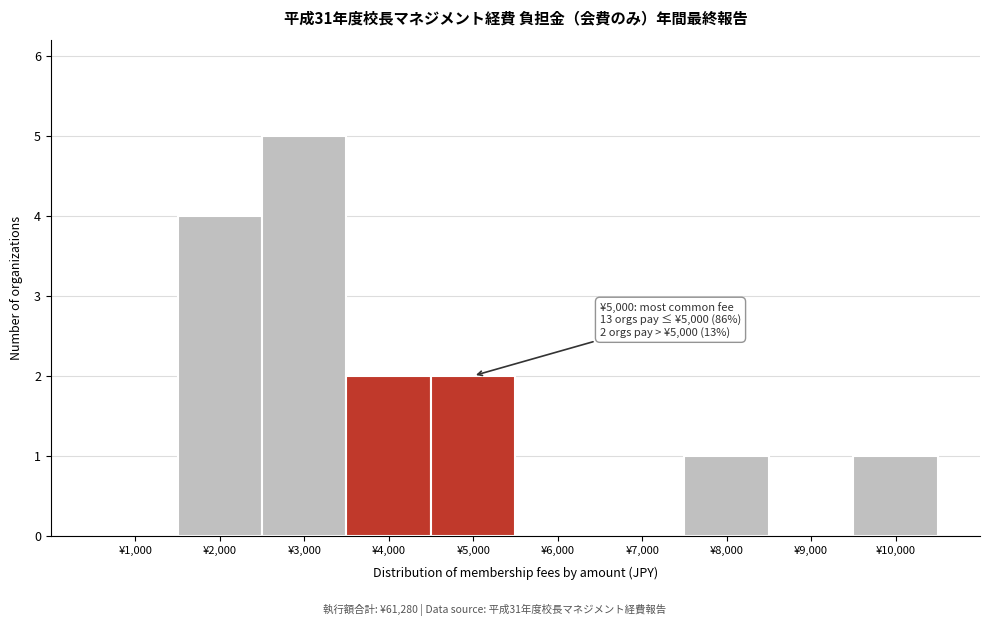

Reading left to right, list all the values displayed in this chart.

¥1,000=0	¥2,000=4	¥3,000=5	¥4,000=2	¥5,000=2	¥6,000=0	¥7,000=0	¥8,000=1	¥9,000=0	¥10,000=1